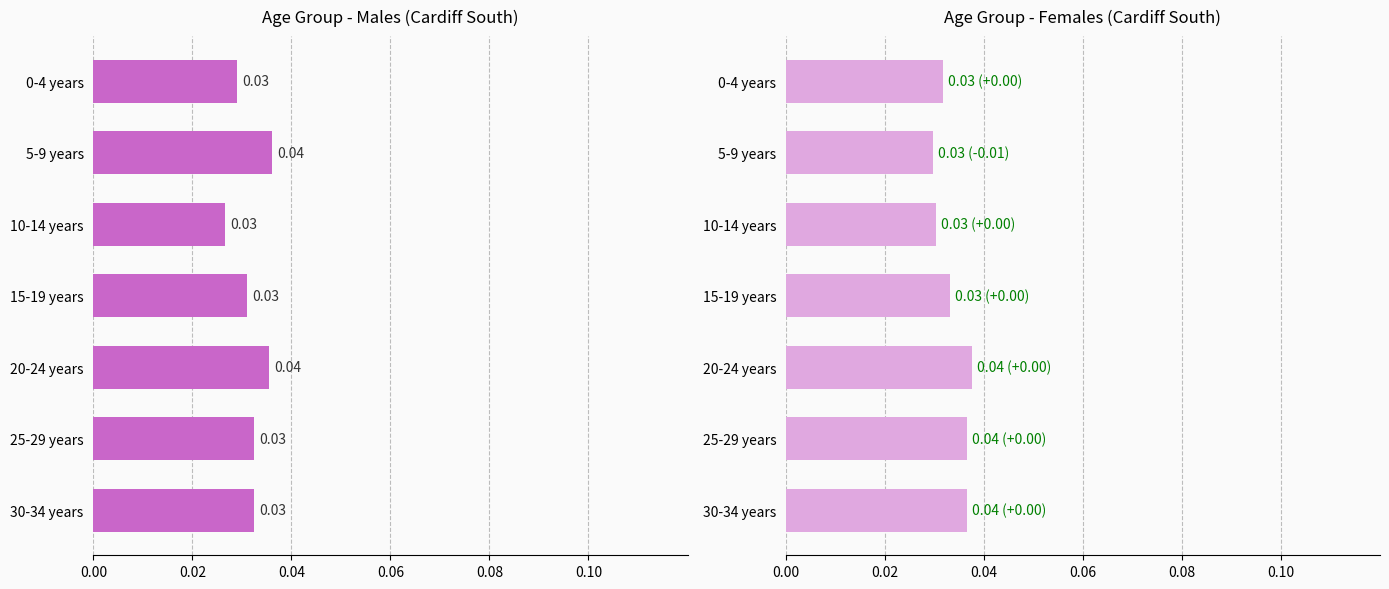

What position from the left is 15-19 years?

4